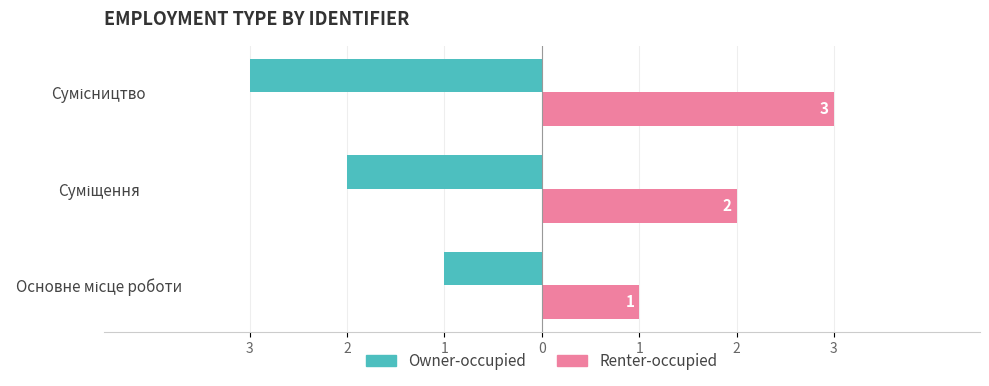

What are all the series names shown in the legend?

Owner-occupied, Renter-occupied